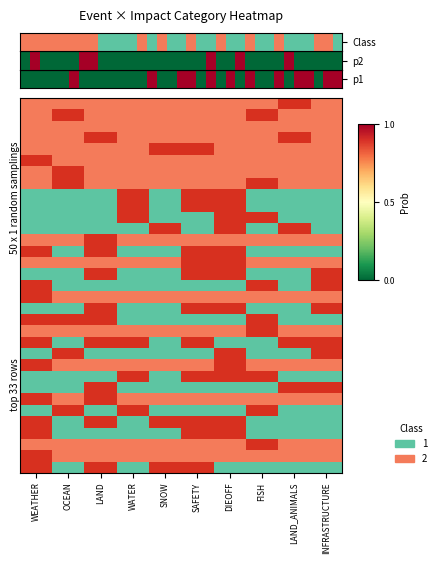

At which category does the chart reach its minimum across all series?

LAND_ANIMALS